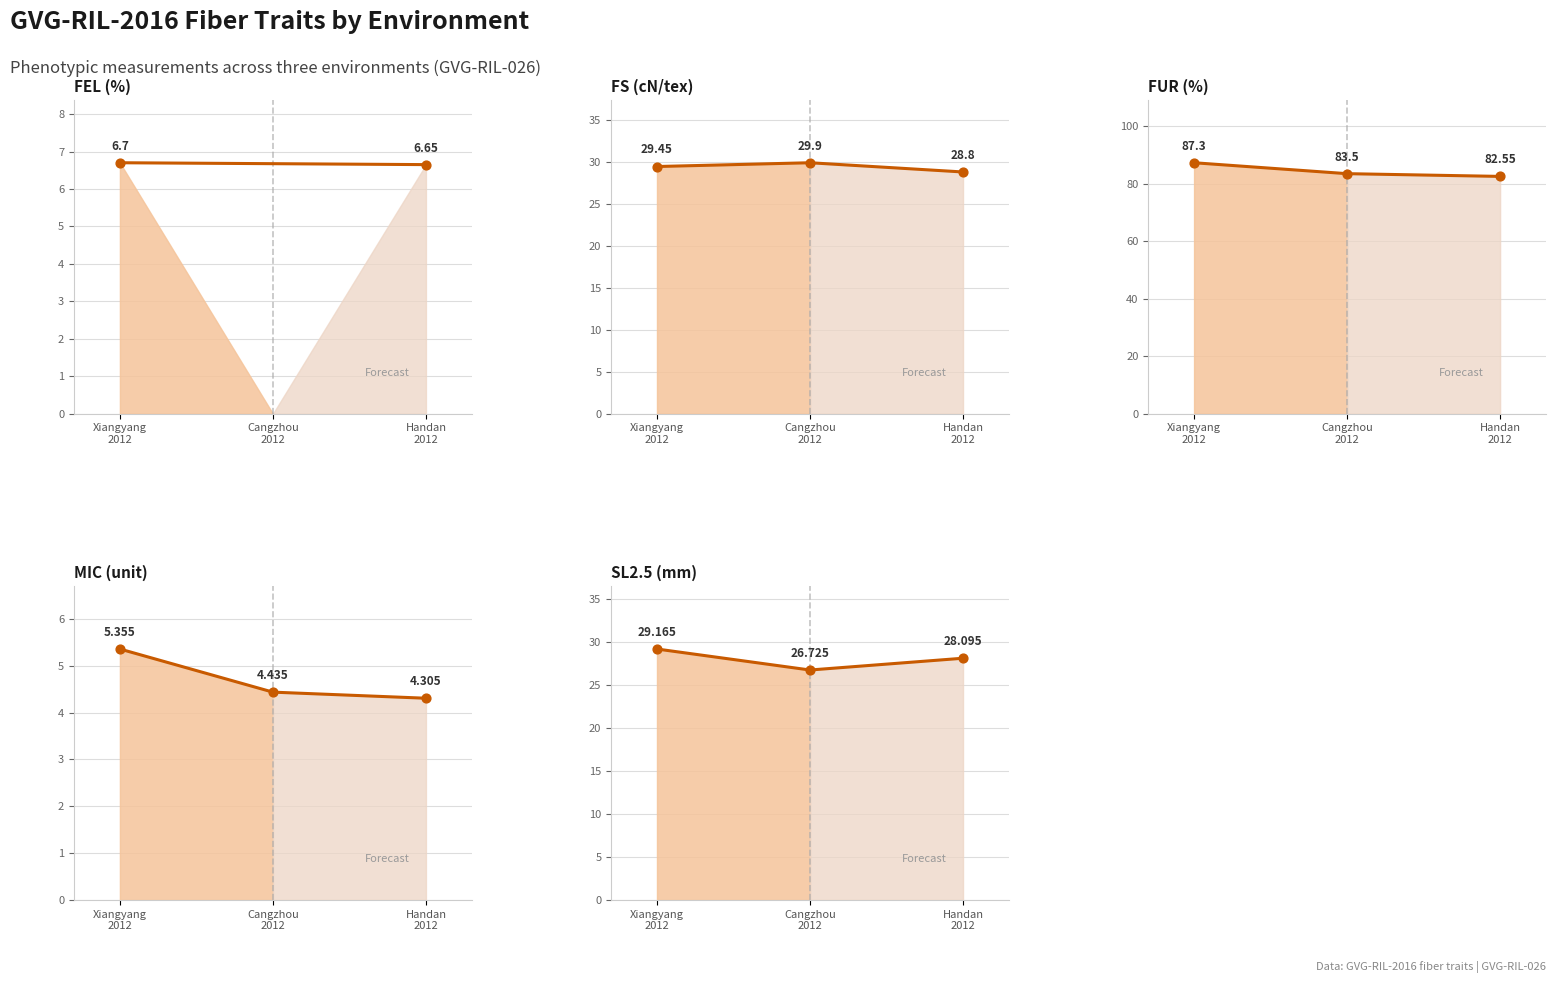

Which series contains the lowest Y value?

MIC (unit)